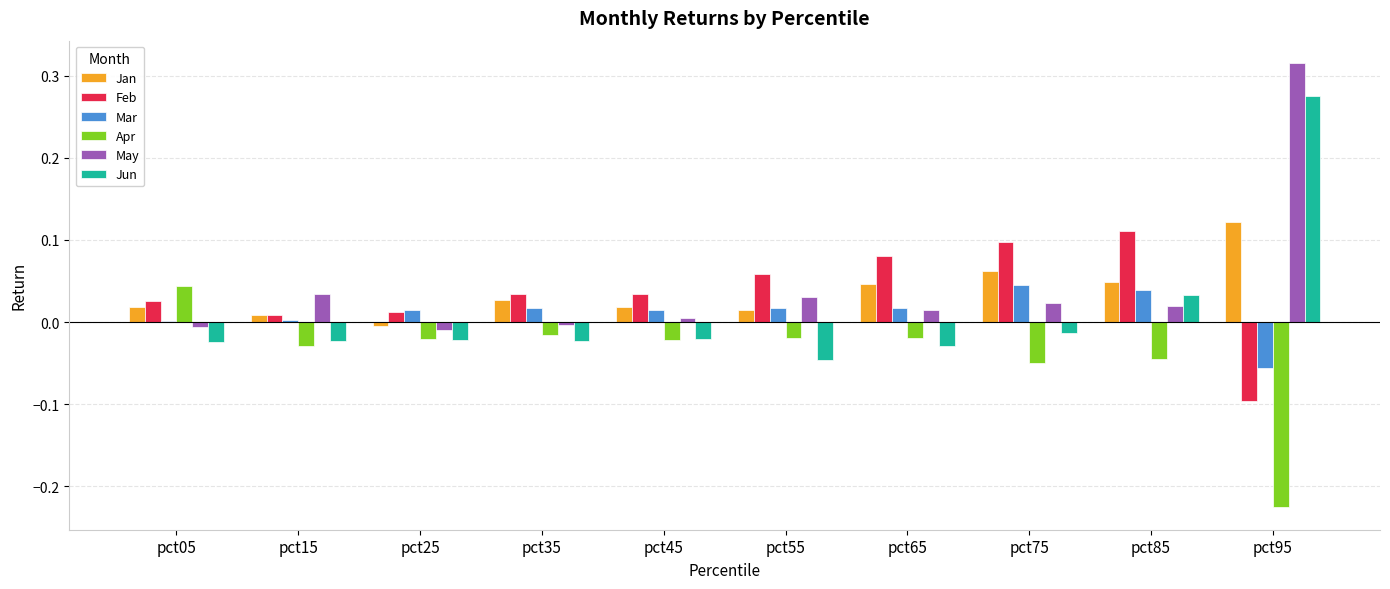

At which category is the sum across all series the highest?

pct95